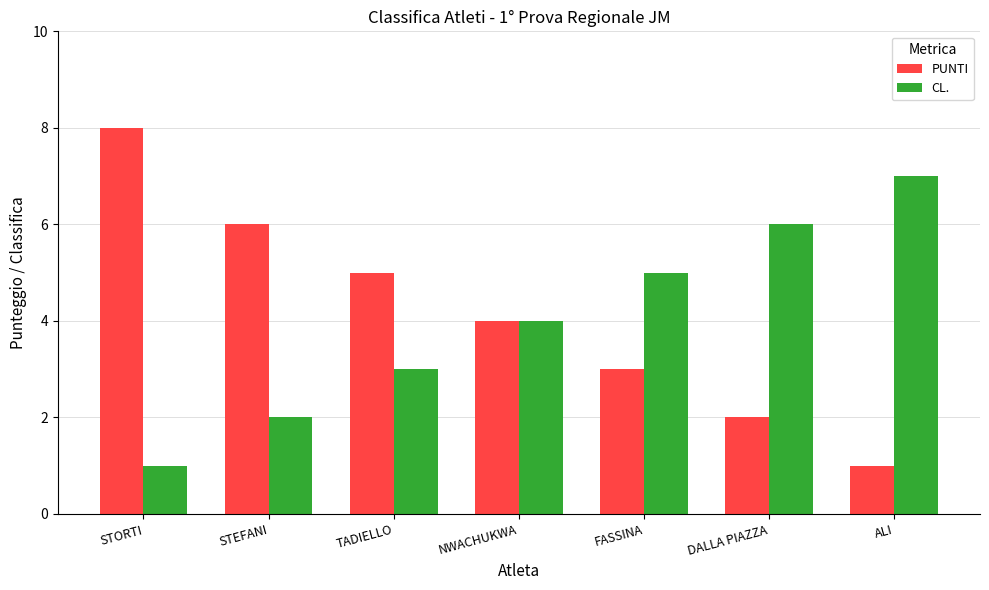

What is the label of the 3rd bar from the left?

TADIELLO